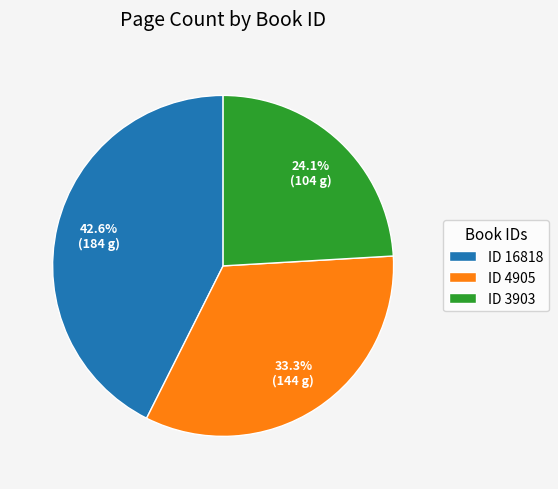

Does ID 16818 account for over 50% of the chart?

No